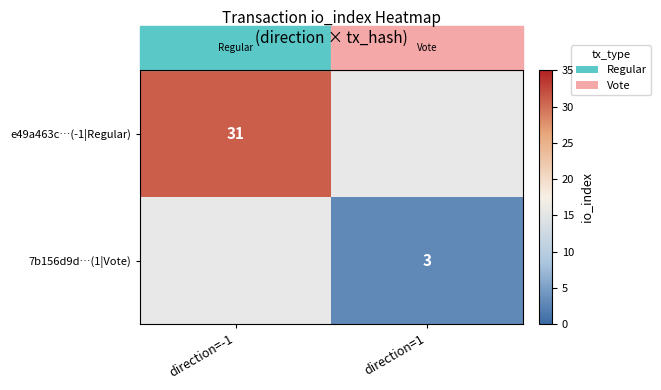

True or false: e49a463c…(-1|Regular) has a value of 41 at direction=-1.

False